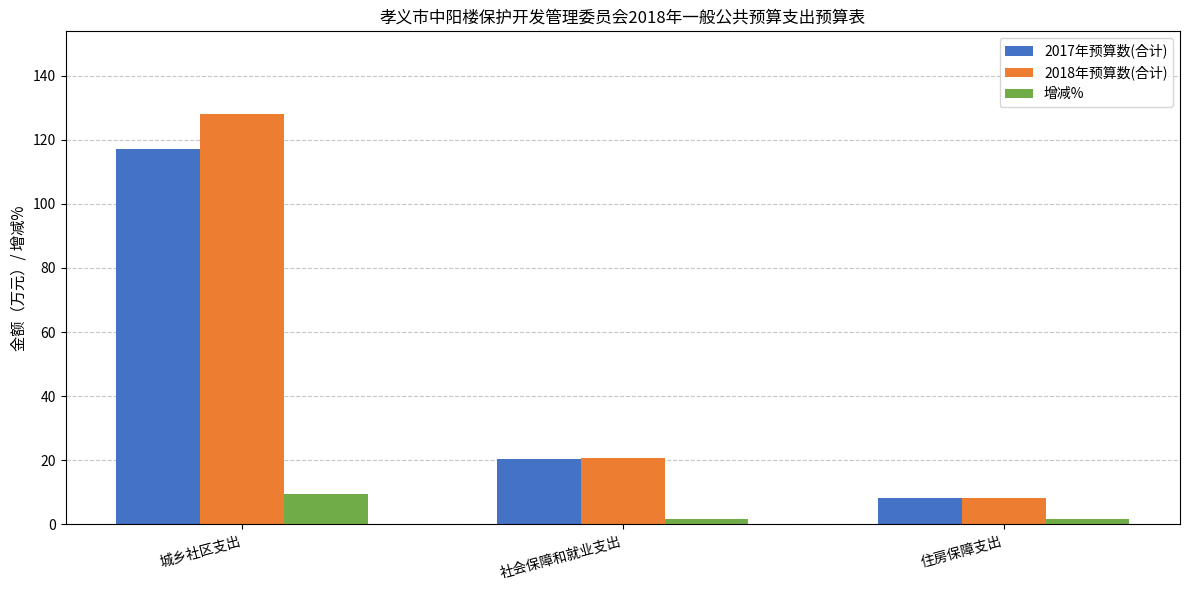

List the labels in order of 2018年预算数(合计) value, largest first.

城乡社区支出, 社会保障和就业支出, 住房保障支出